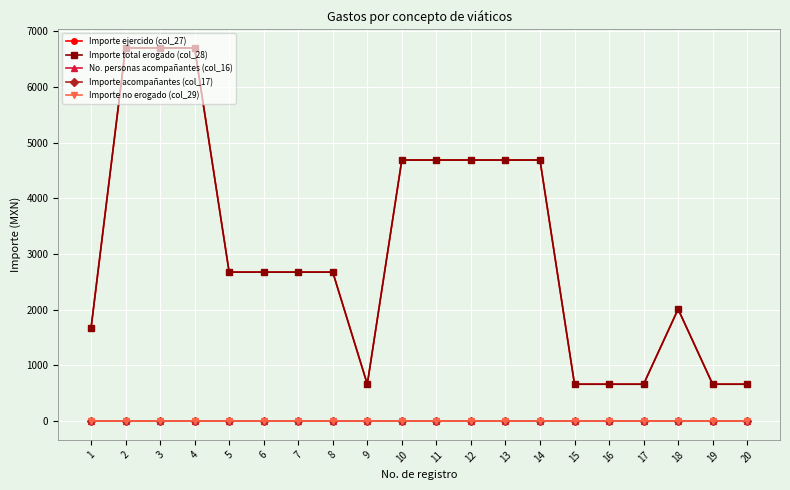

True or false: No. personas acompañantes (col_16) has more than 1 points higher than both neighbors.

False